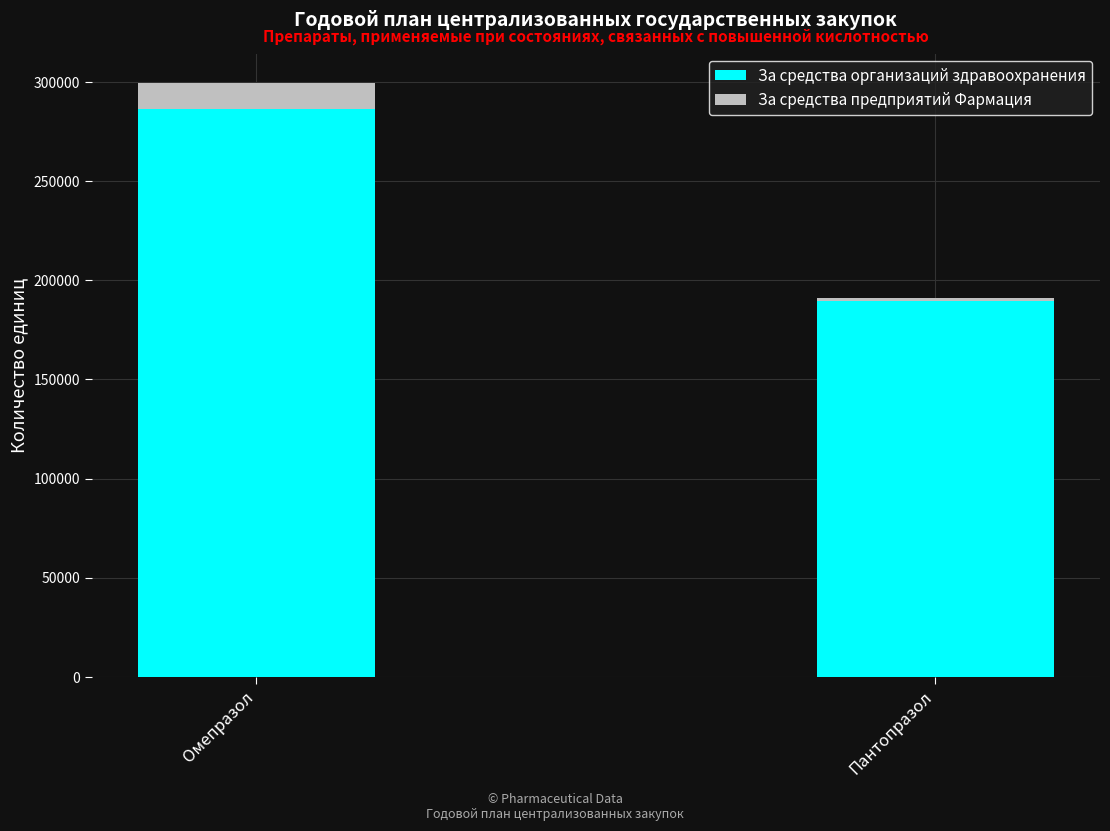

The За средства организаций здравоохранения series shows 189585 at Пантопразол. True or false?

True